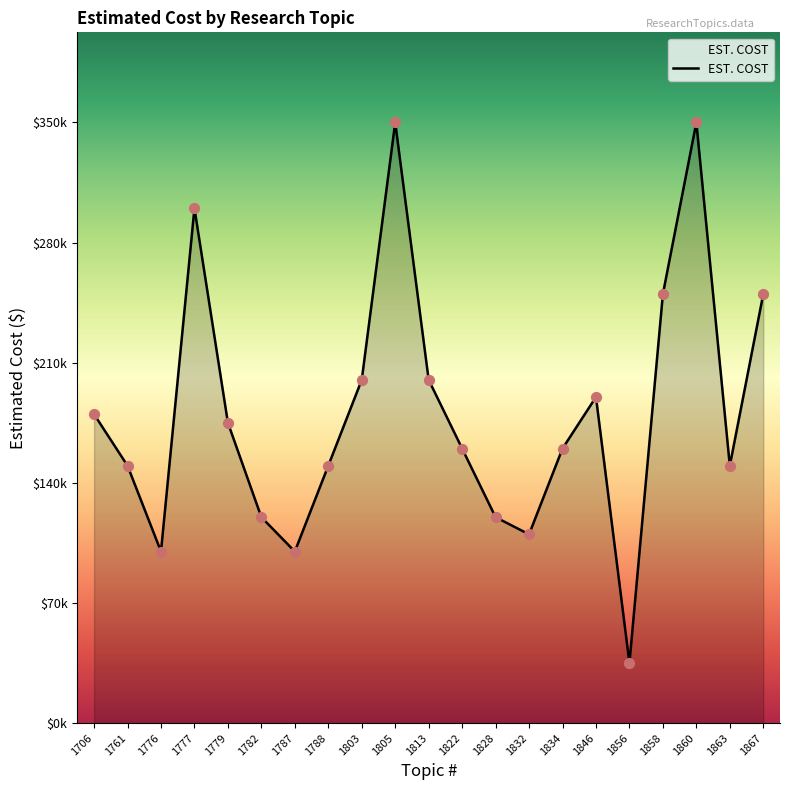

Which has a higher value, 1803 or 1863?

1803